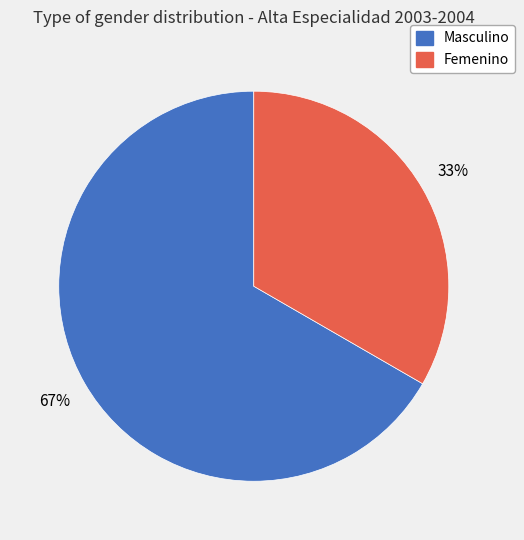

Approximately how many times larger is the value at Masculino compared to Femenino?

2.0